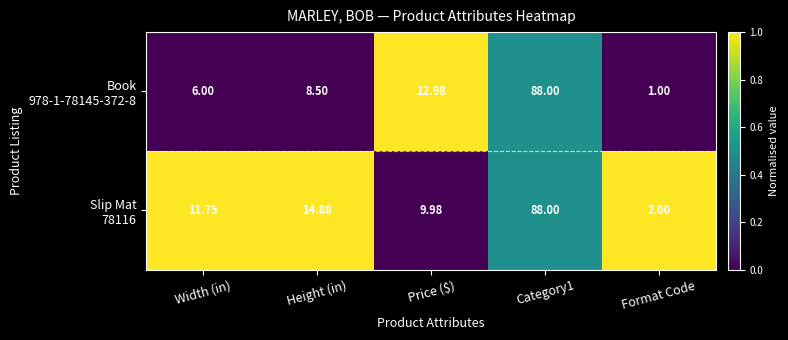

Which label corresponds to the smallest value in the chart?

Format Code